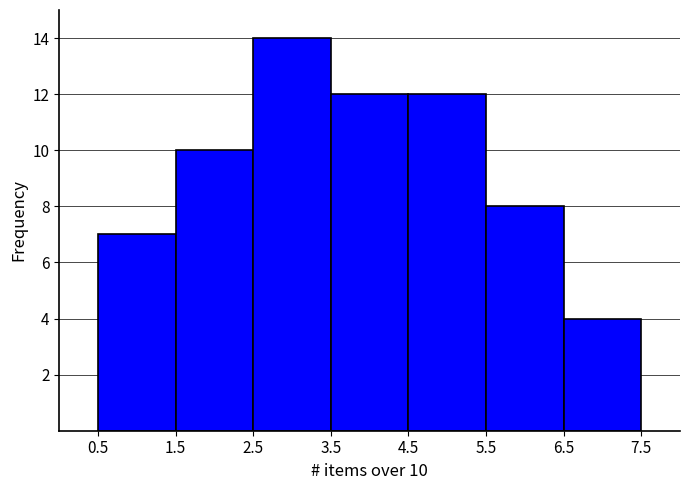

Which range on the x-axis has the tallest bar?

2.5 to 3.5